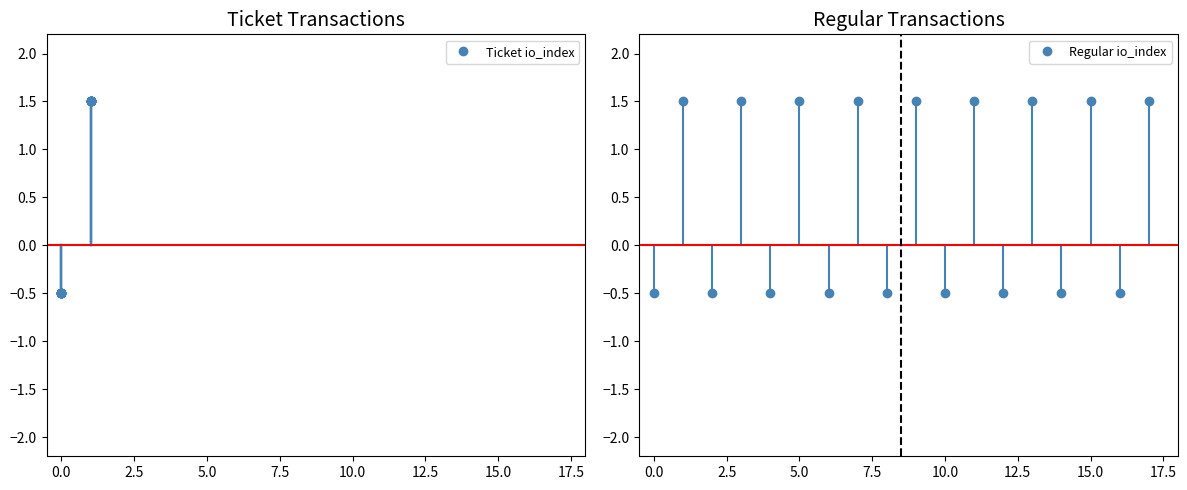

What is the lowest value of the Ticket io_index series?

-0.5